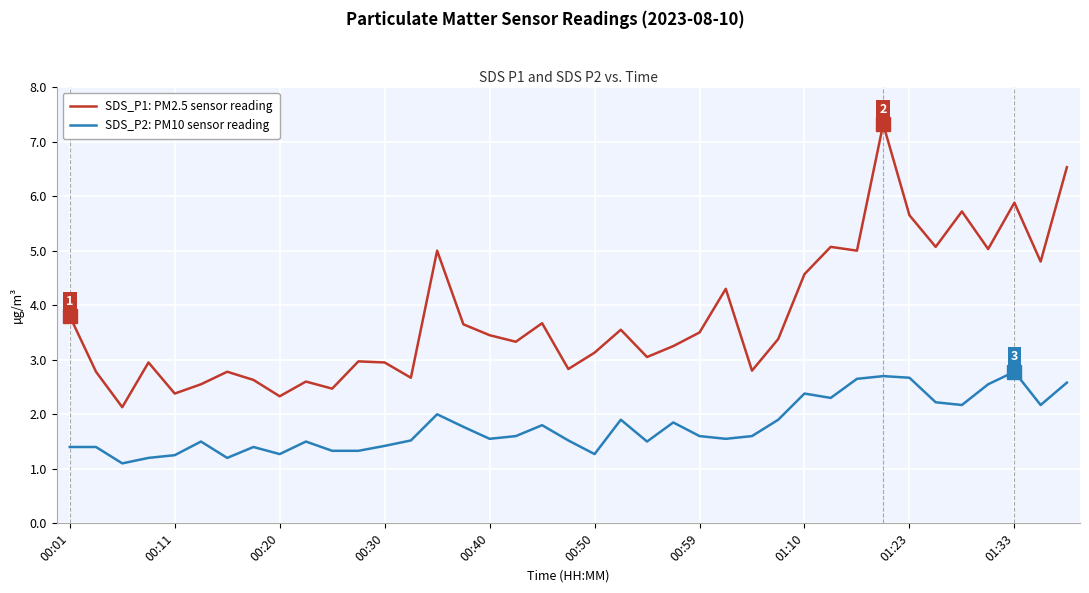

Which series has the largest total across all categories?

SDS_P1: PM2.5 sensor reading